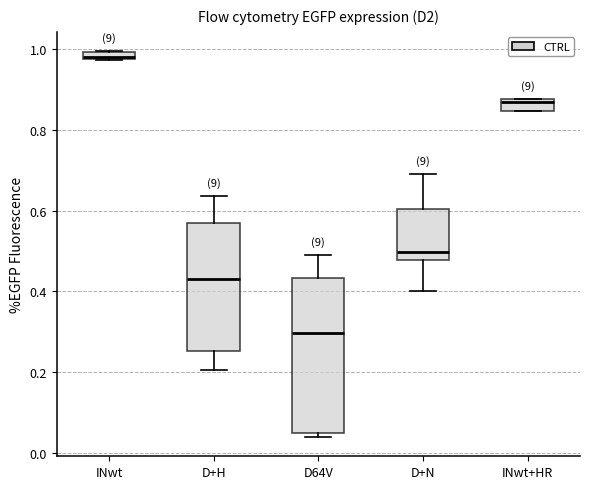

Which box is the tallest, from its lower edge to its upper edge?

D64V